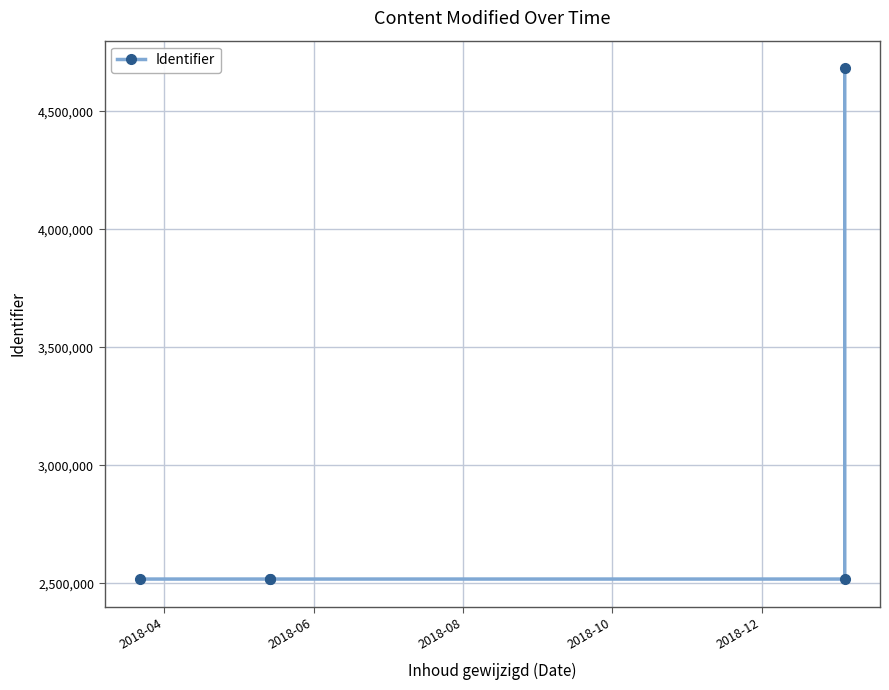

Reading left to right, extract all data points from this chart.

2517673	2517681	2517683	2517685	4684100